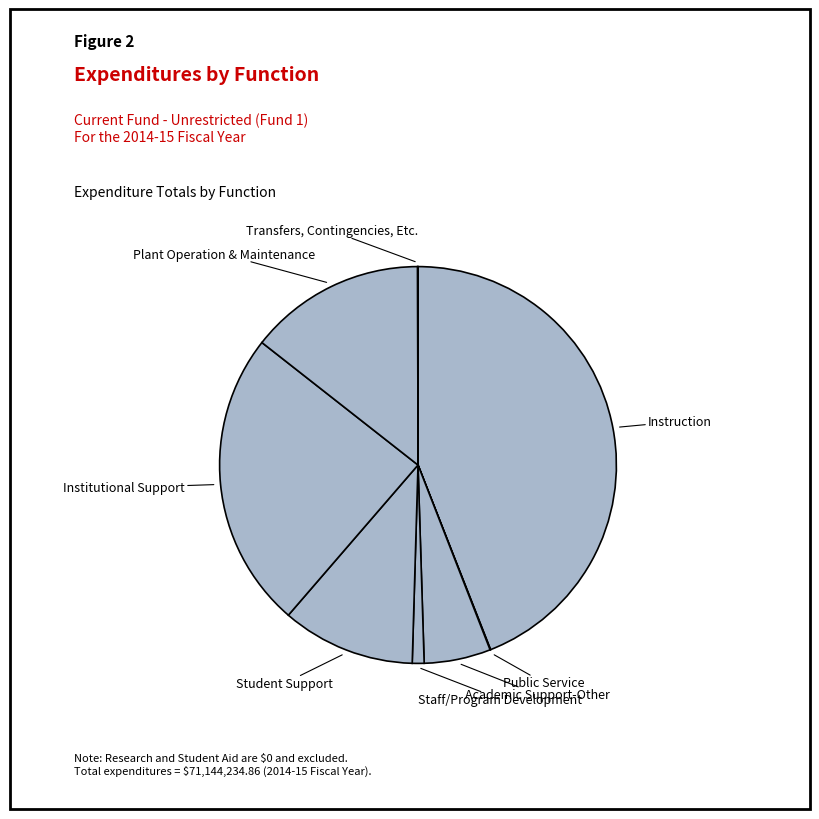

Which category has the smallest portion of the pie?

Transfers, Contingencies, Etc.